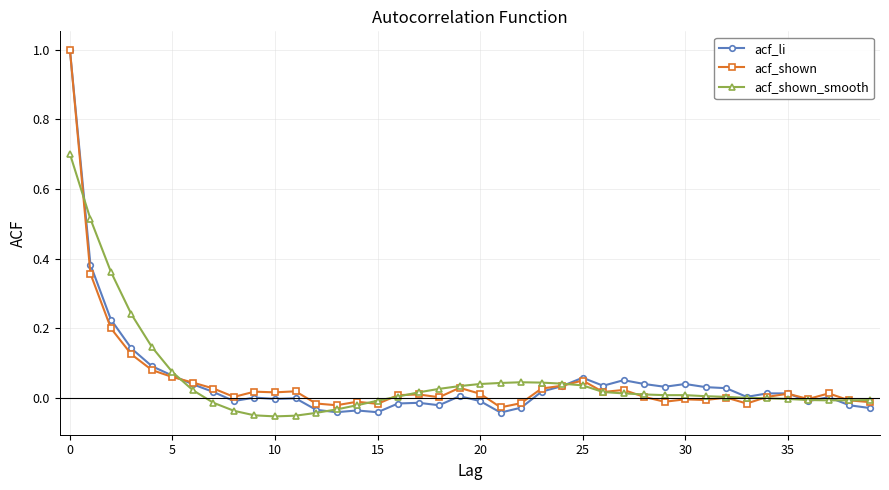

How many data points does each series have?

40